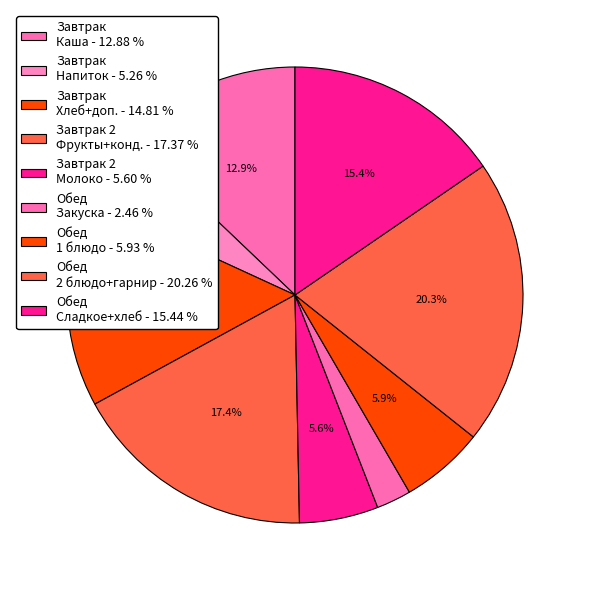

How many slices are in this pie chart?

9